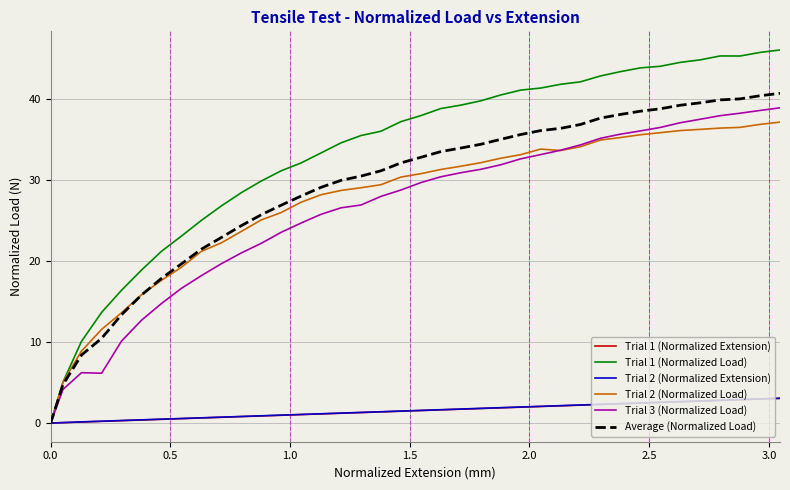

Which series has the largest total across all categories?

Trial 1 (Normalized Load)